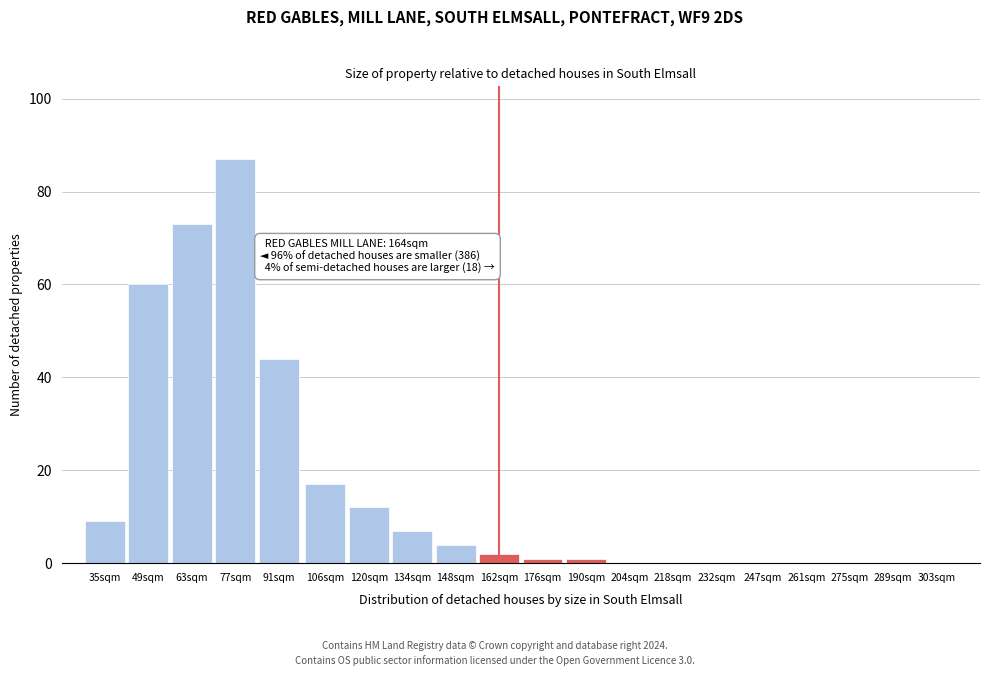

Reading left to right, extract all data points from this chart.

35sqm=9	49sqm=60	63sqm=73	77sqm=87	91sqm=44	106sqm=17	120sqm=12	134sqm=7	148sqm=4	162sqm=2	176sqm=1	190sqm=1	204sqm=0	218sqm=0	232sqm=0	247sqm=0	261sqm=0	275sqm=0	289sqm=0	303sqm=0